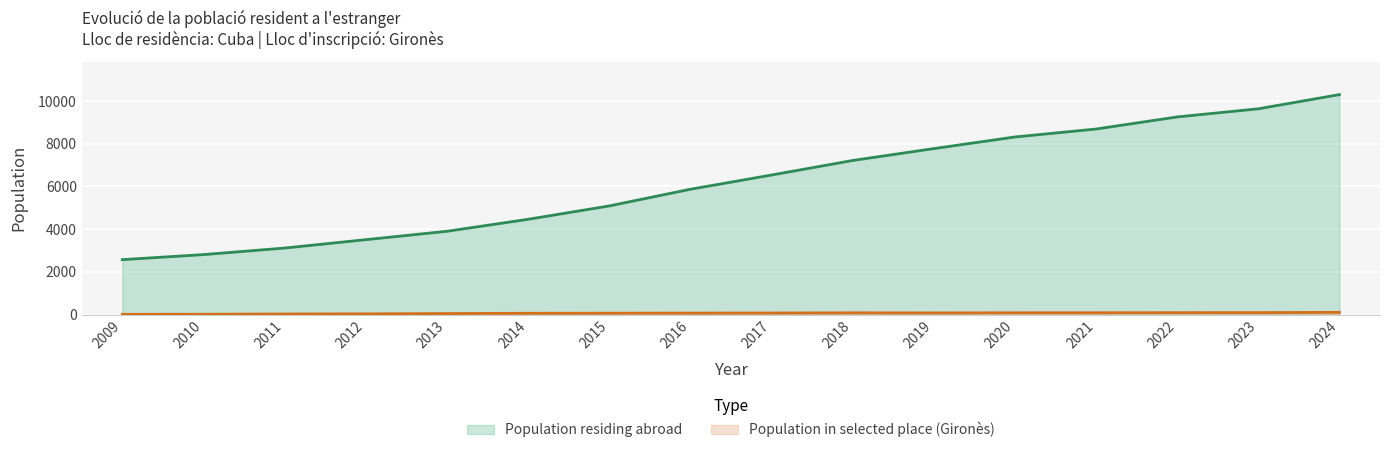

Which series has the largest total across all categories?

Population residing abroad